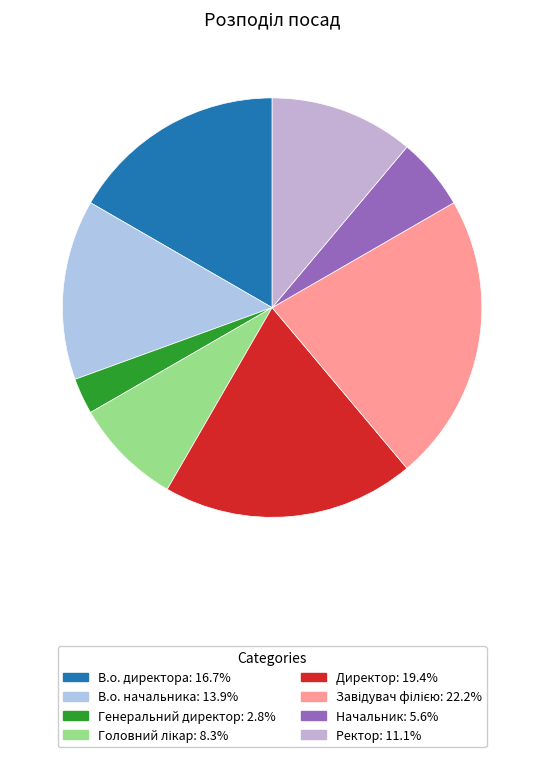

True or false: Завідувач філією accounts for 22% of the total.

True